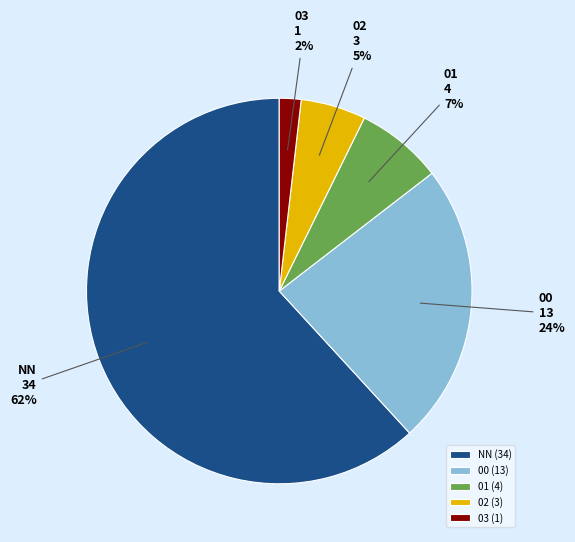

Is the sum of 02 and 00 greater than half?

No